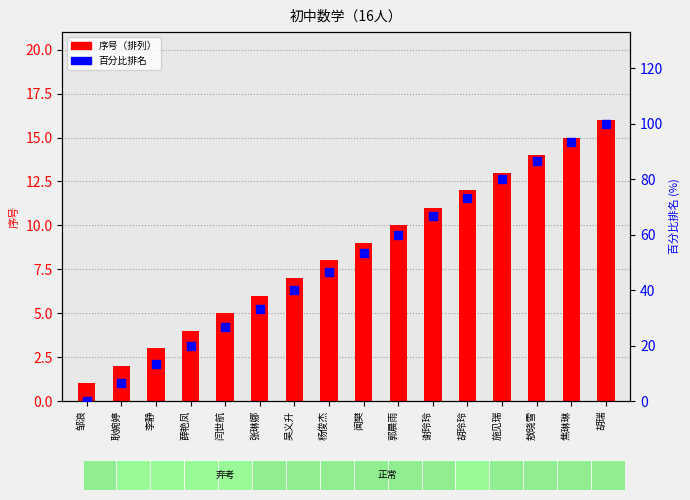

Which series contains the highest Y value?

百分比排名